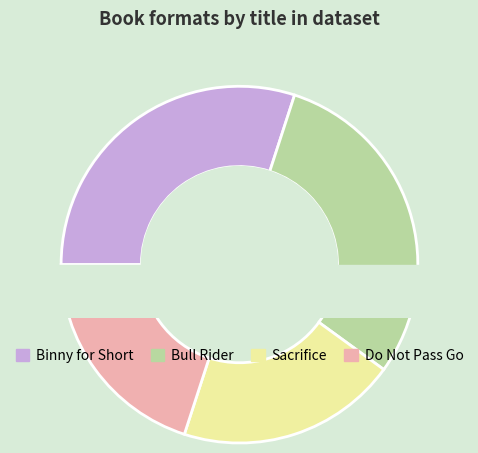

Which slice is the largest?

Binny for Short